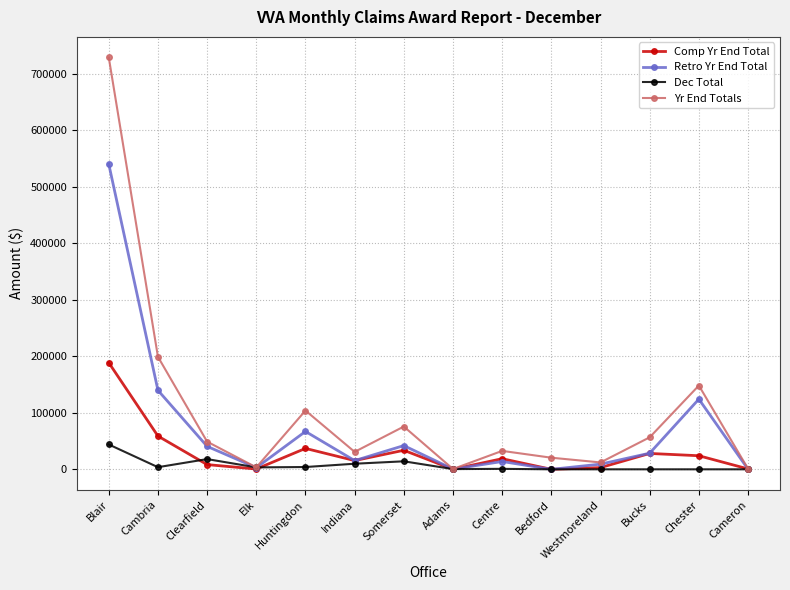

What is the sum of the Comp Yr End Total values at Bedford and Adams?

137